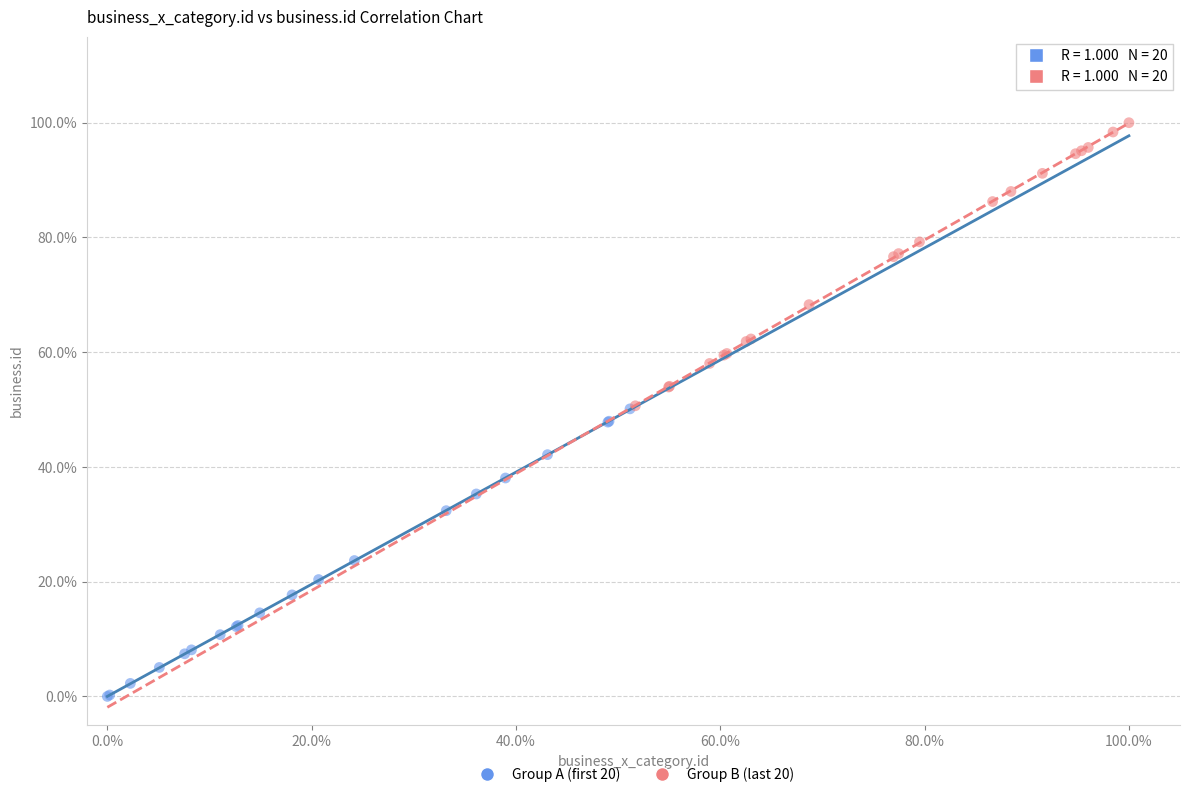

What are all the series names shown in the legend?

Group A (first 20), Group B (last 20)